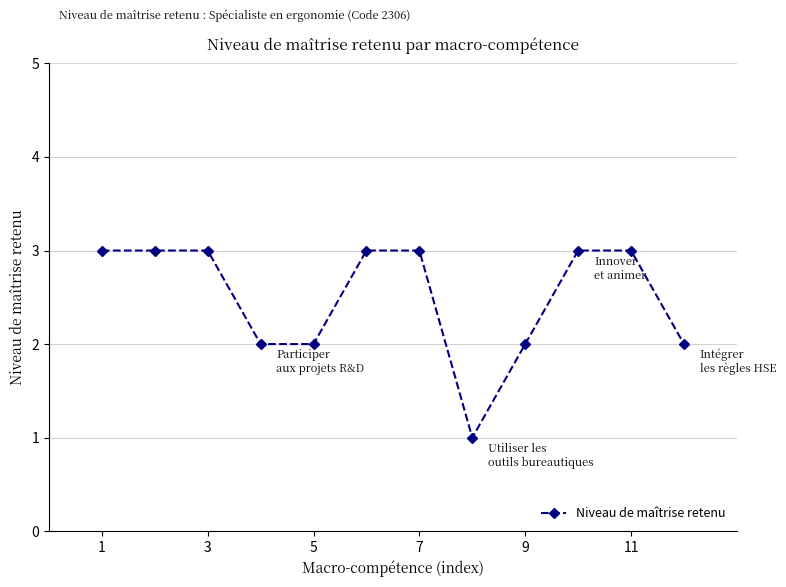

What is the maximum value shown in the chart?

3